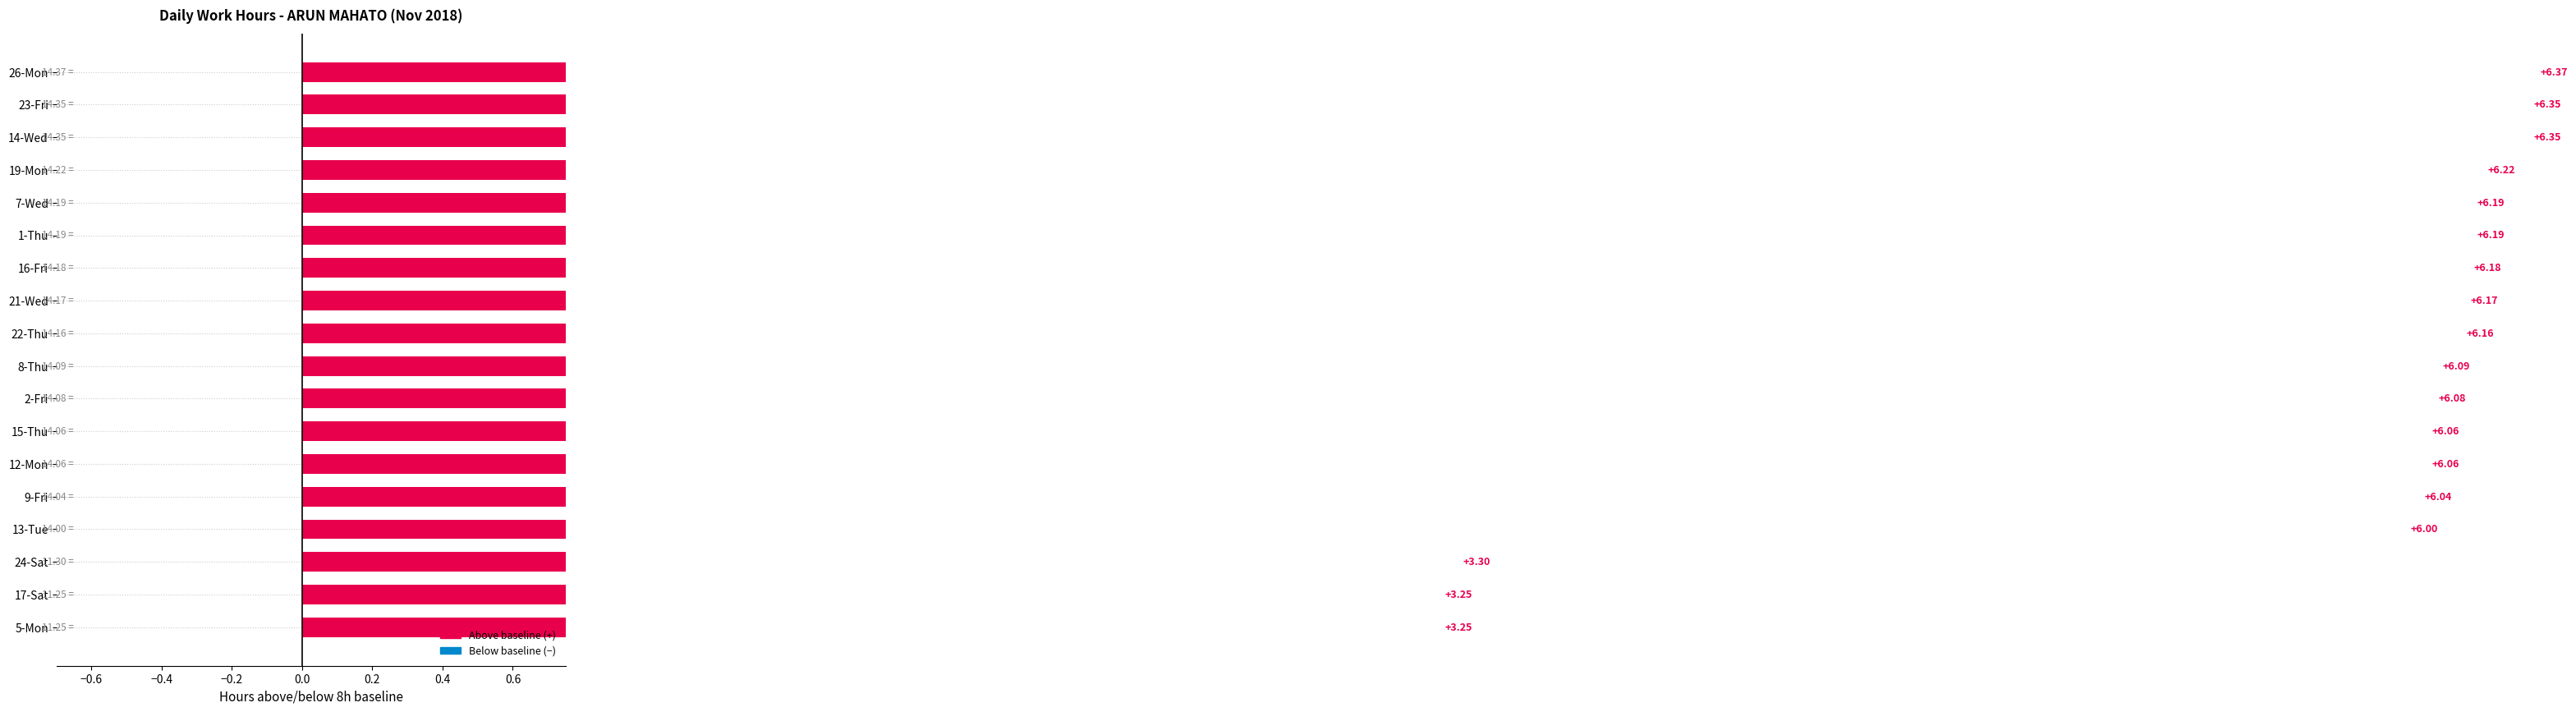

What is the maximum value shown in the chart?

6.4